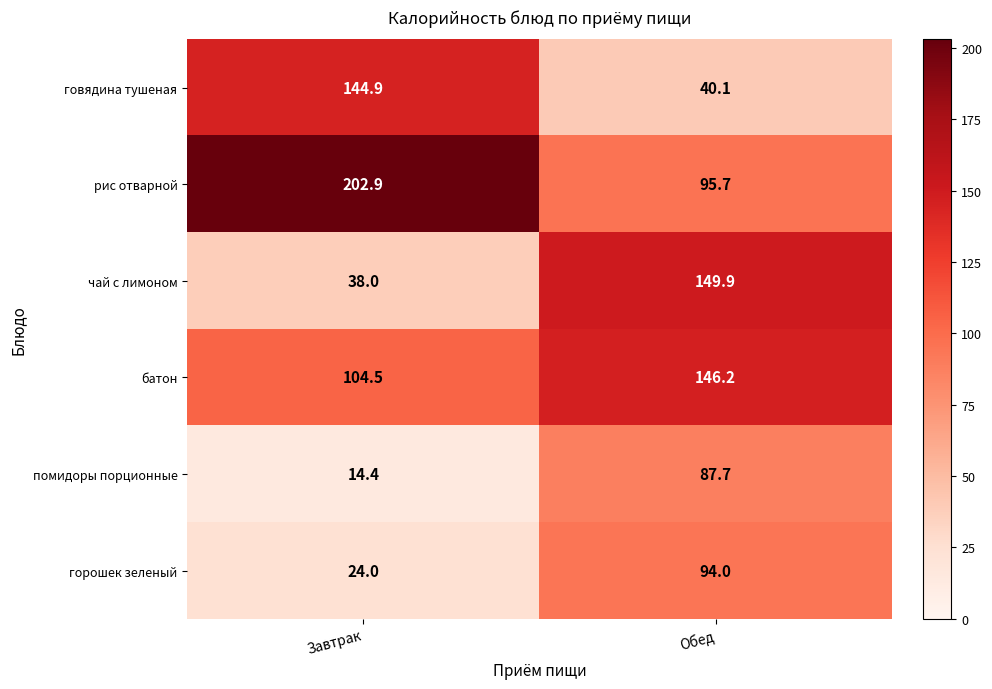

The value of говядина тушеная at Обед is 52.7. True or false?

False